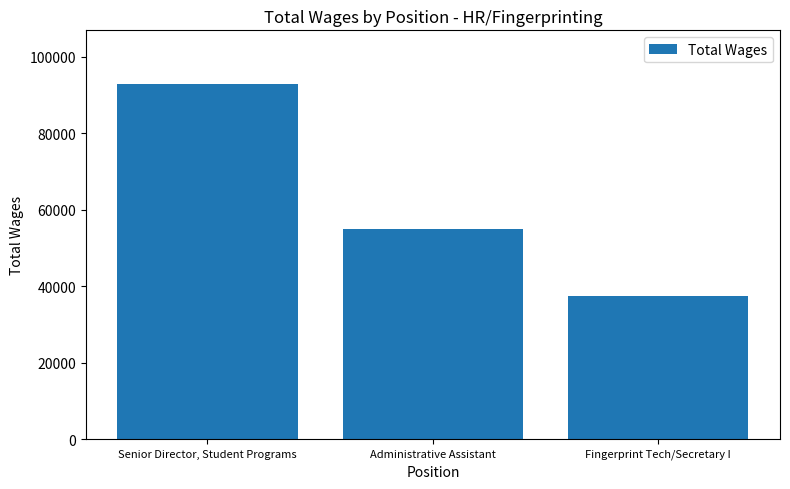

Reading left to right, list all the values displayed in this chart.

Senior Director, Student Programs=93017	Administrative Assistant=54974	Fingerprint Tech/Secretary I=37537